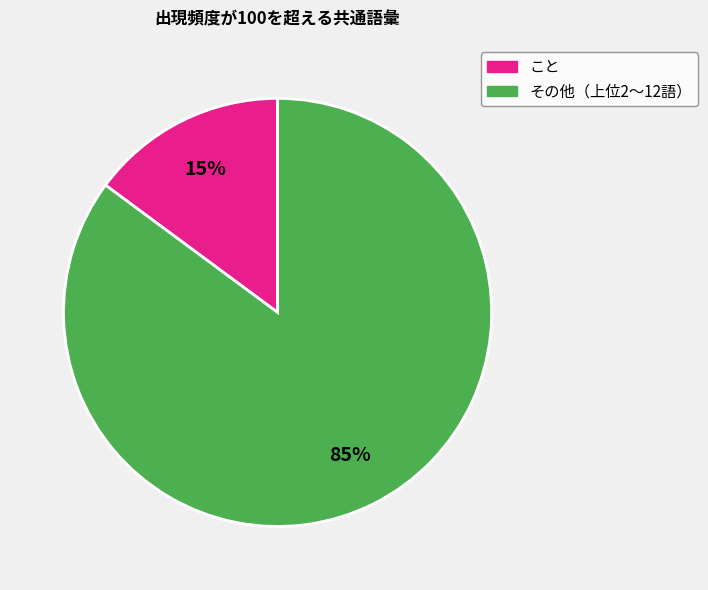

Between その他（上位2〜12語） and こと, which is larger?

その他（上位2〜12語）